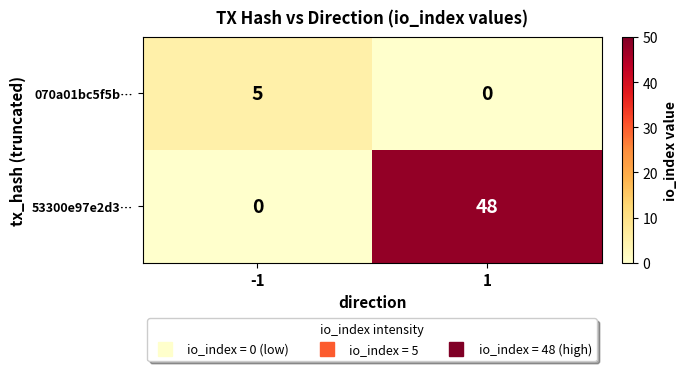

What is the spread (max minus min) of values at -1?

5